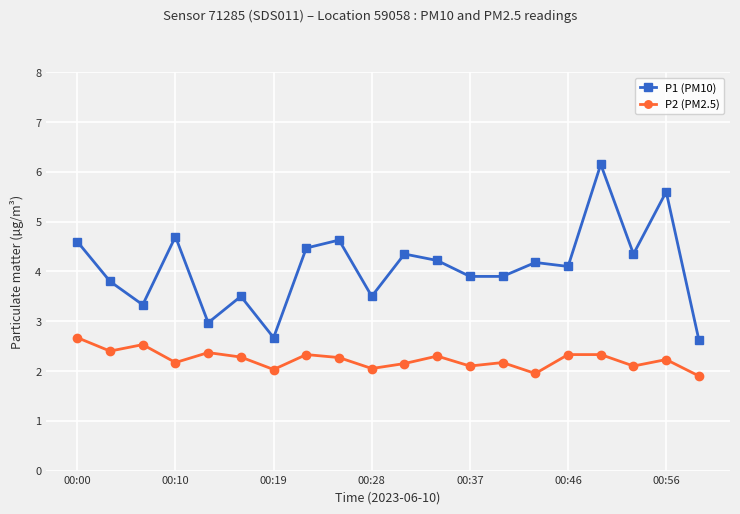

What is the average value of the P1 (PM10) series?

4.1